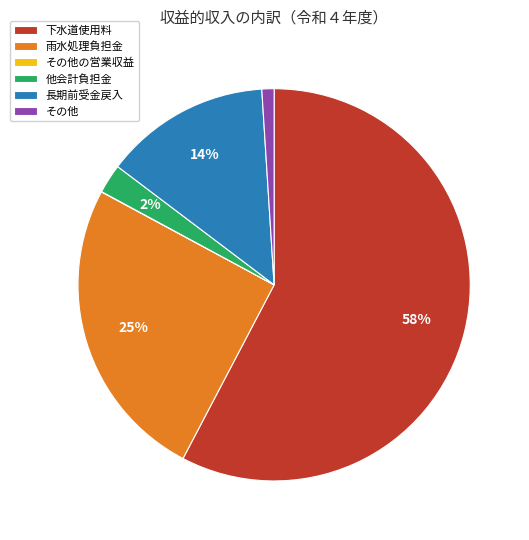

Do 下水道使用料 and その他 together represent more than half of the pie?

Yes